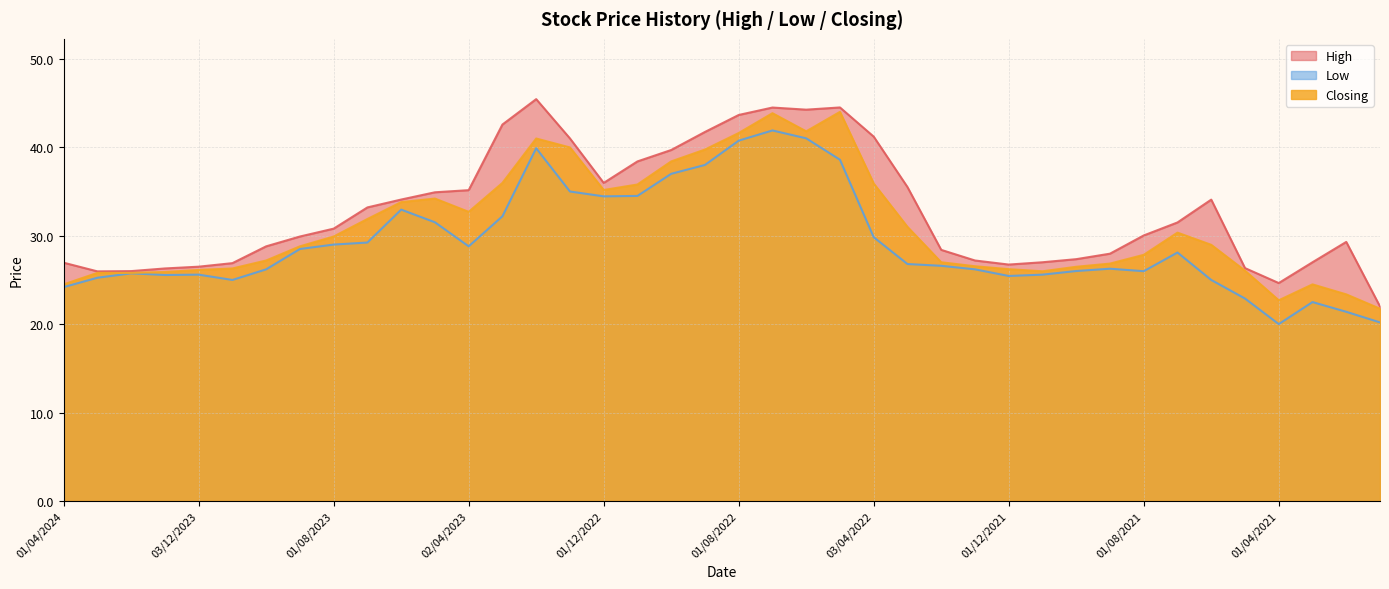

What is the value of the High point at the 1st from the left?

26.9